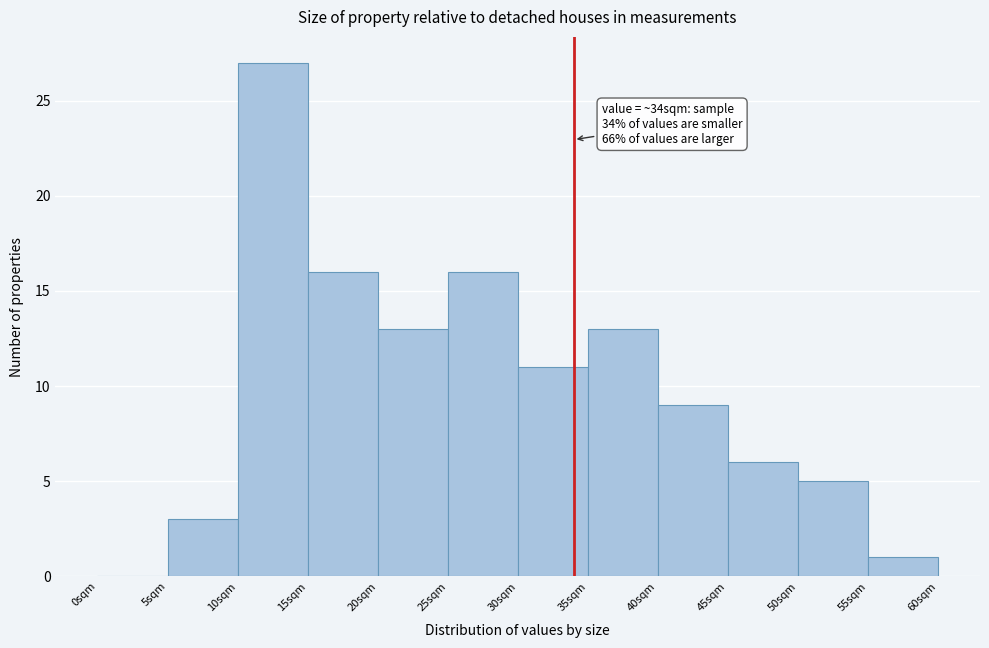

Which range on the x-axis has the tallest bar?

10 to 15